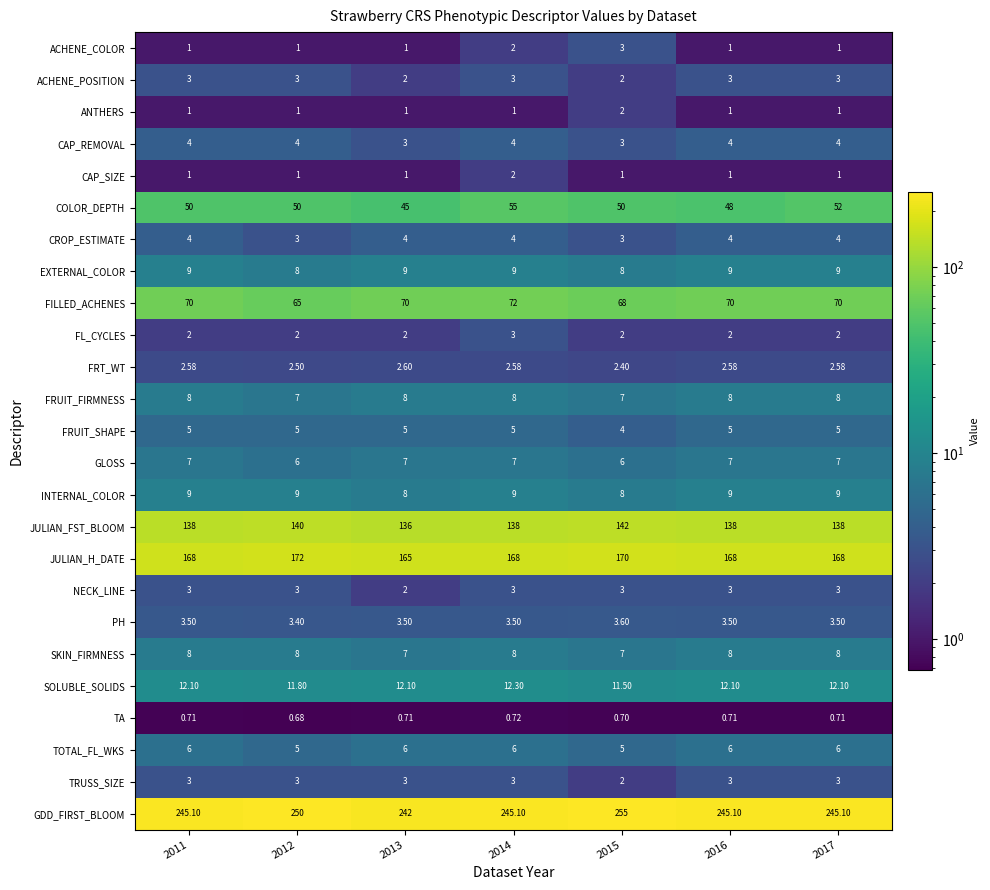

Which series has the largest range (max minus min)?

GDD_FIRST_BLOOM